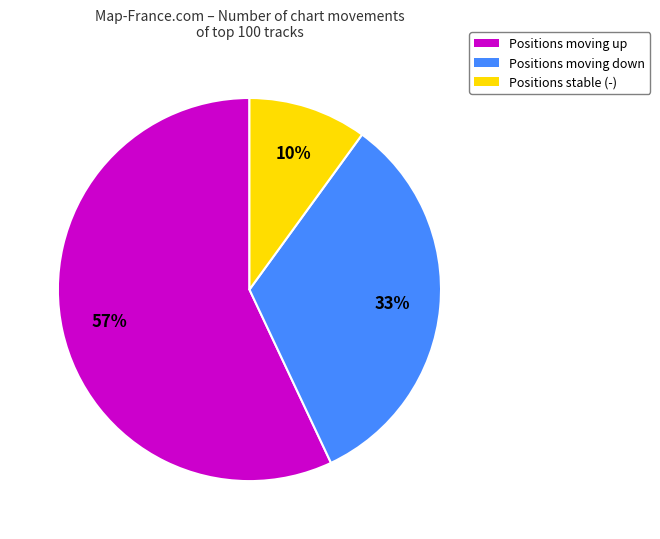

What is the largest slice in the pie chart?

Positions moving up